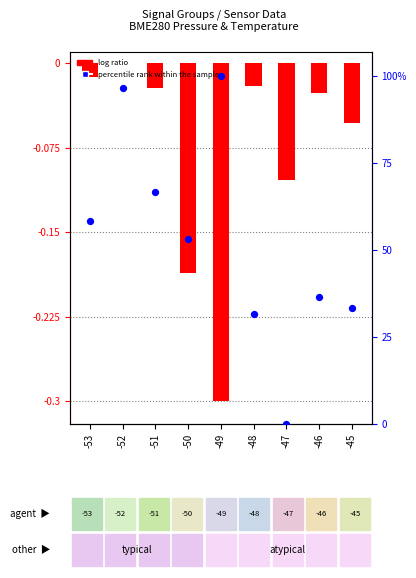

Which series contains the highest Y value?

percentile rank within the sample